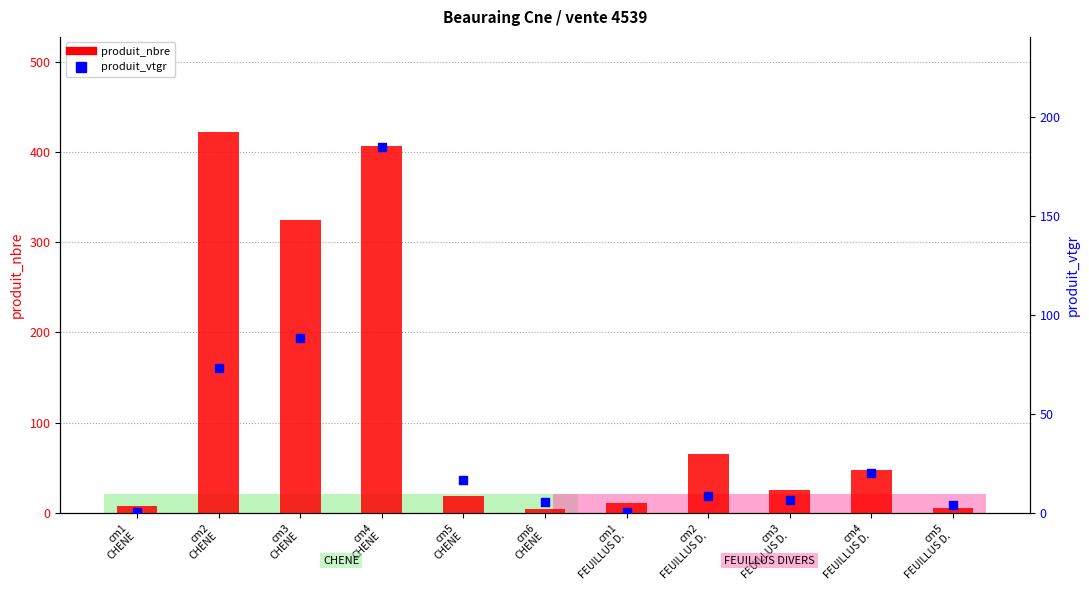

Which series contains the highest Y value?

produit_nbre